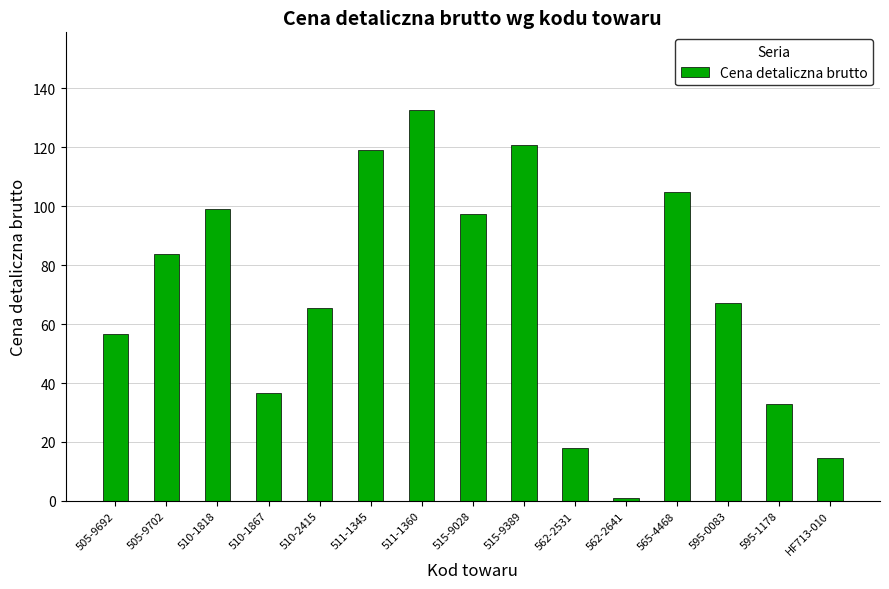

At which label does the data first exceed 67?

505-9702